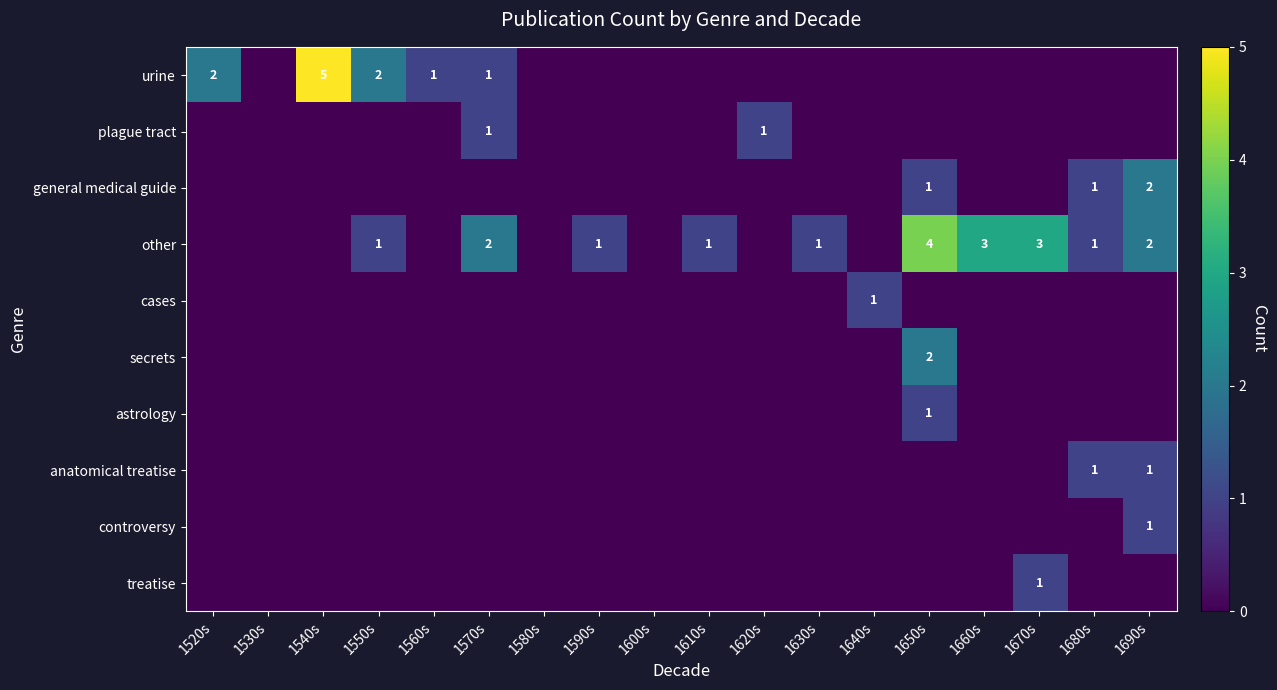

How many values in astrology are above zero?

1